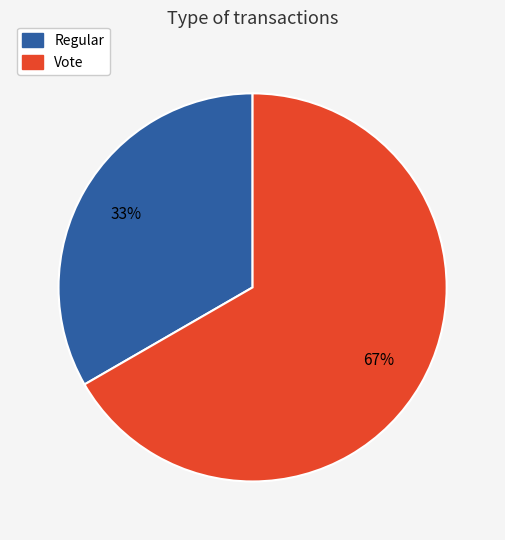

Between Regular and Vote, which is larger?

Vote